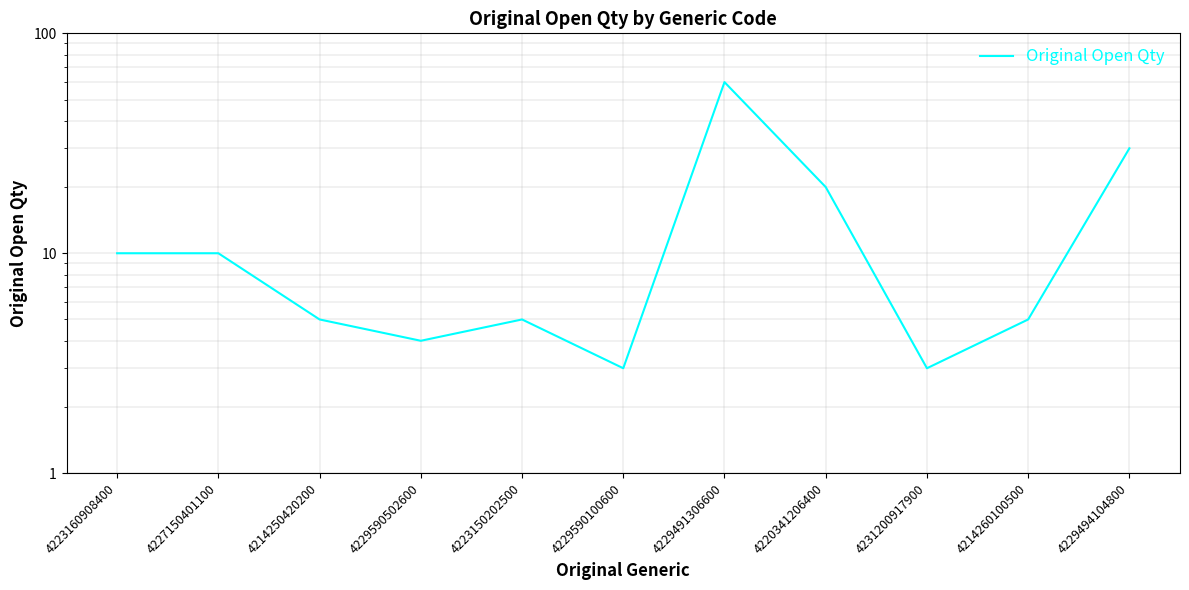

What is the average value?

14